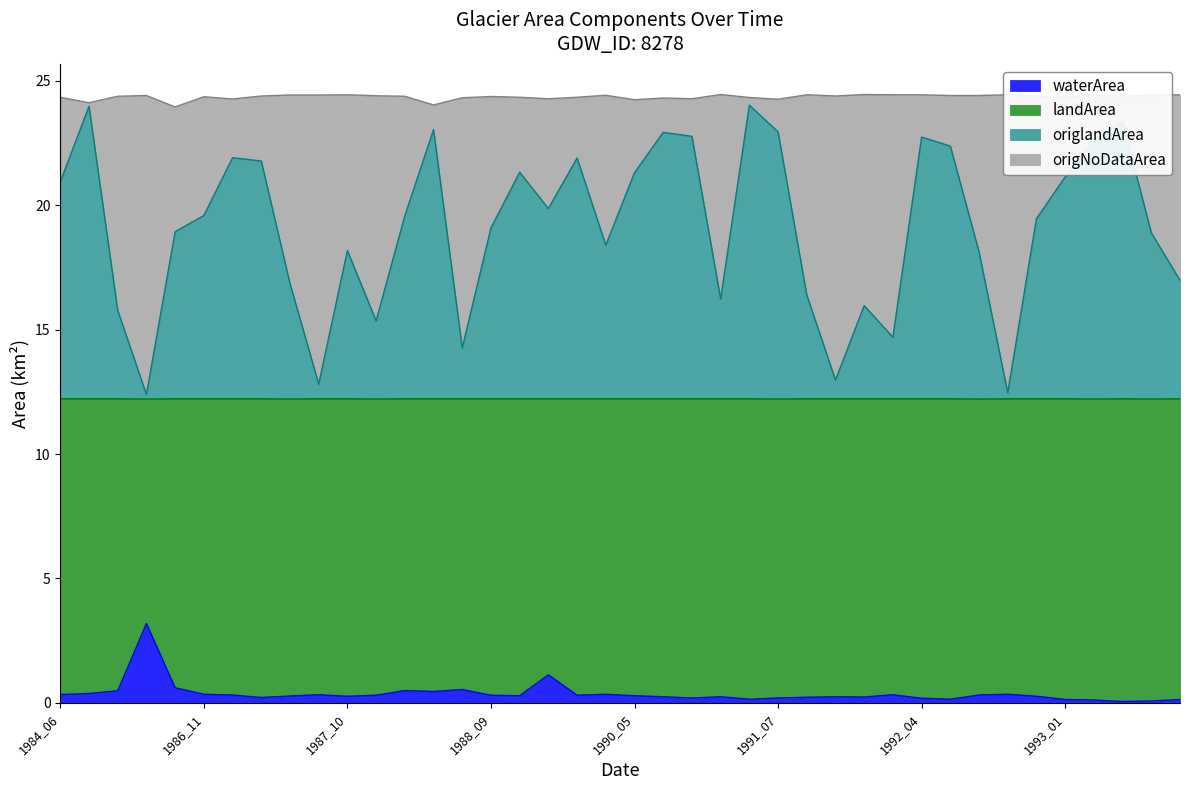

At which label is waterArea closest to 1?

1989_10